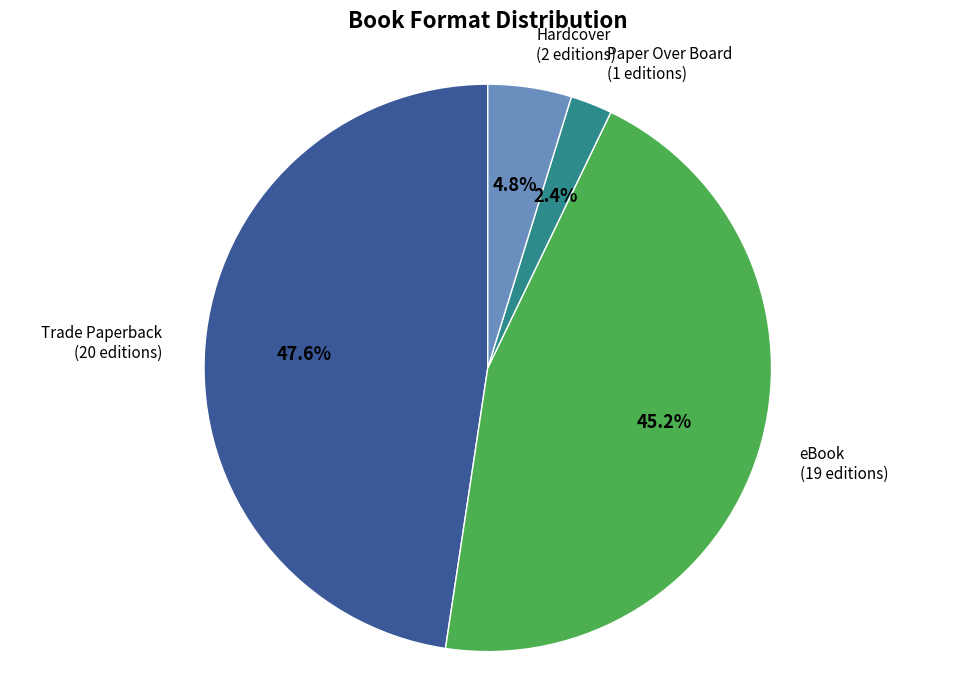

To the nearest percent, what is the difference between the largest and smallest slice percentages?

45%